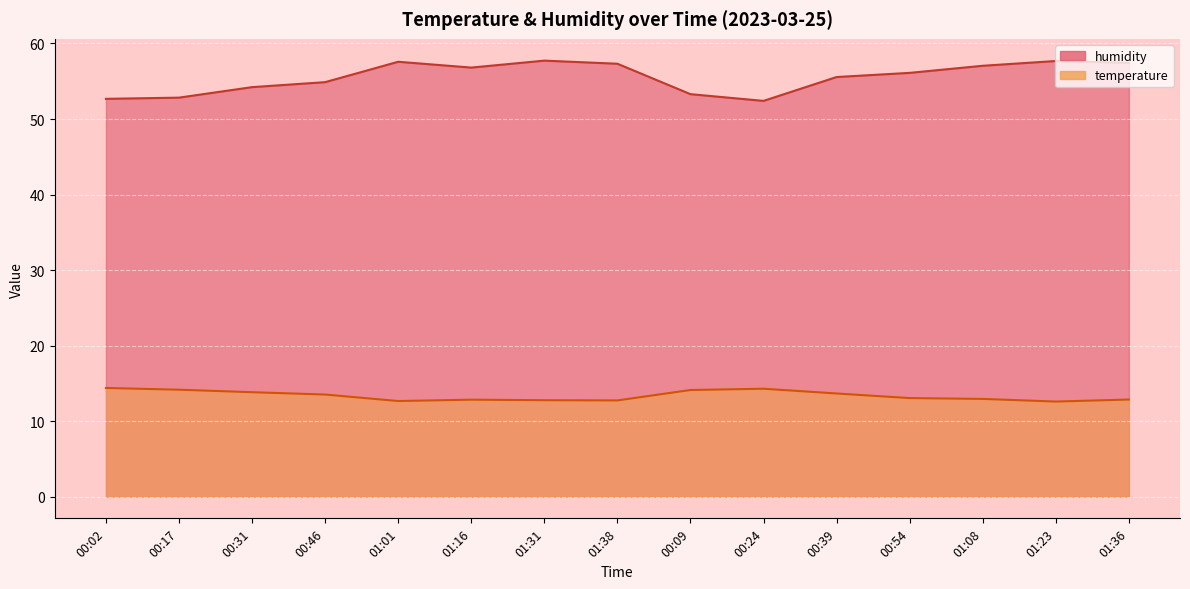

The humidity series shows 29.0 at 01:38. True or false?

False